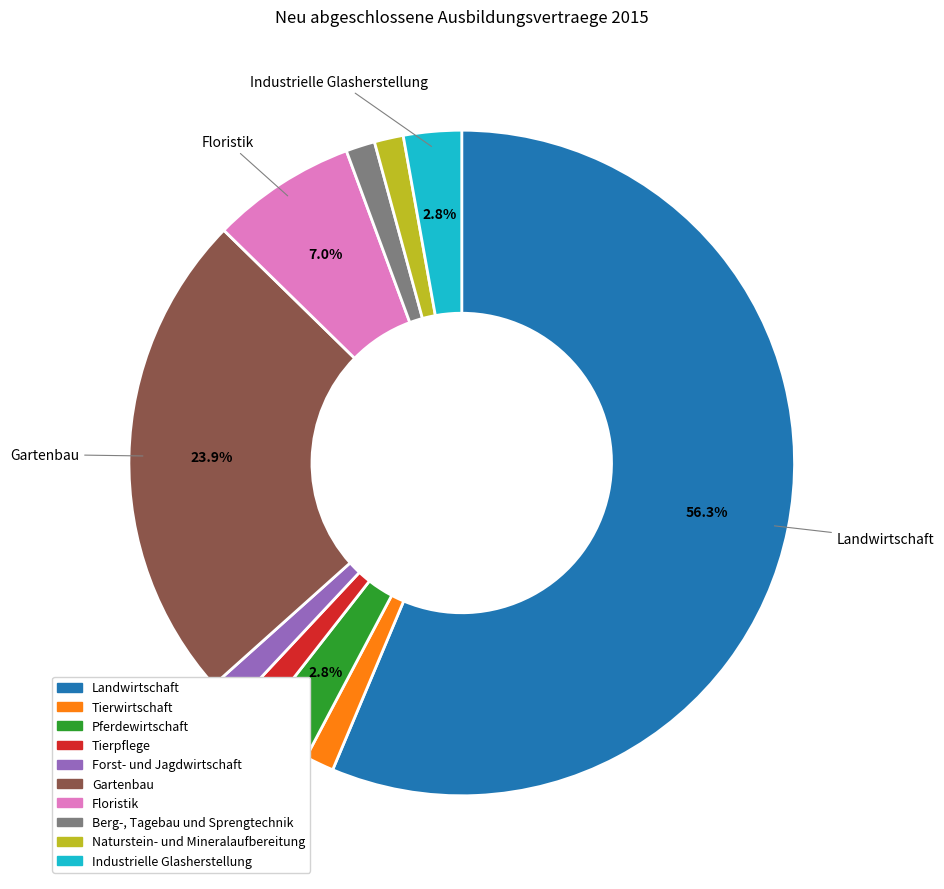

To the nearest percent, what portion does Gartenbau represent?

24%